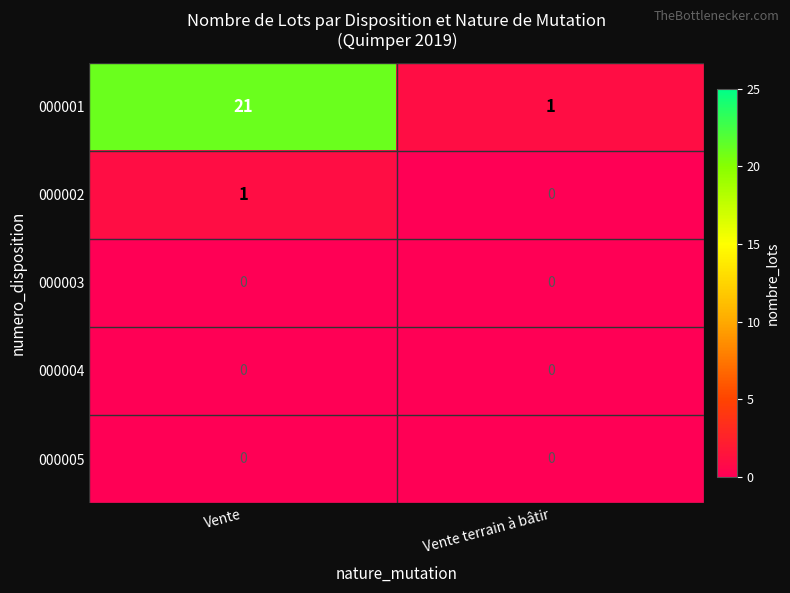

Reading left to right, transcribe all the data shown in this chart.

000001: 21	1
000002: 1	0
000003: 0	0
000004: 0	0
000005: 0	0